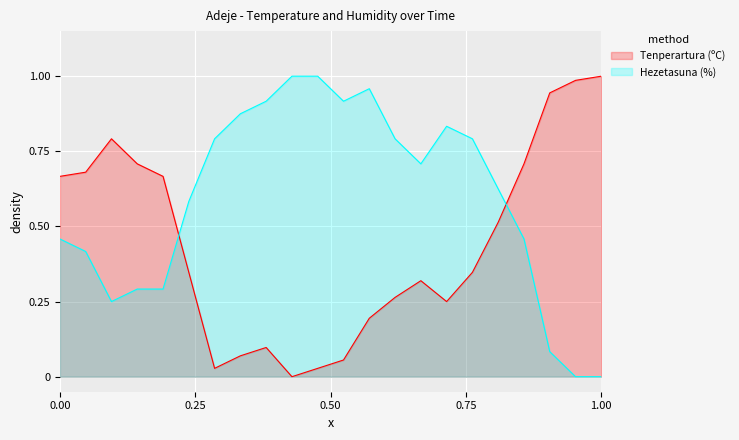

After their last crossing, which series has the higher values: Hezetasuna (%) or Tenperartura (ºC)?

Tenperartura (ºC)